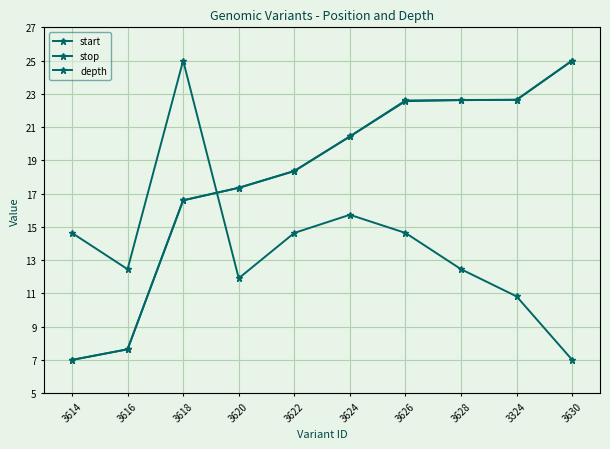

How many data points in depth are above 14?

5